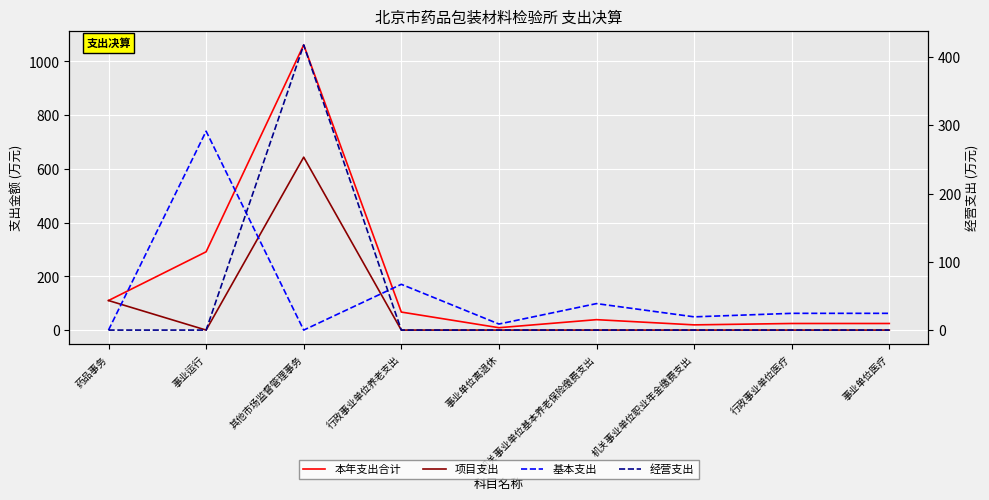

List the labels in order of 基本支出 value, smallest first.

药品事务, 其他市场监督管理事务, 事业单位离退休, 机关事业单位职业年金缴费支出, 行政事业单位医疗, 事业单位医疗, 机关事业单位基本养老保险缴费支出, 行政事业单位养老支出, 事业运行